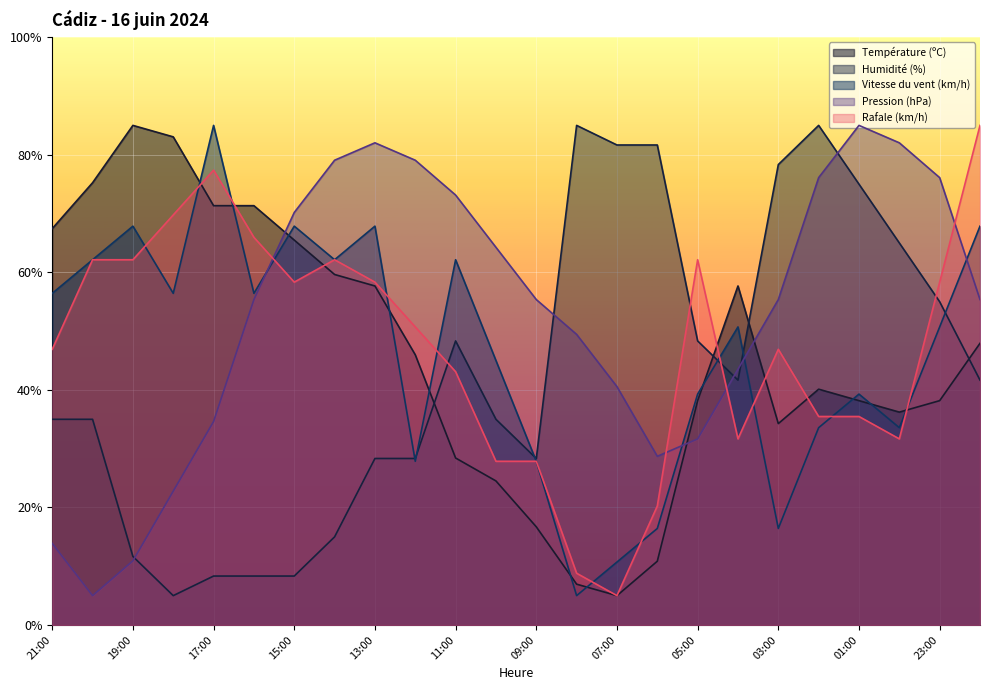

Between which two adjacent categories do Rafale (km/h) and Pression (hPa) first intersect?

16:00 and 15:00